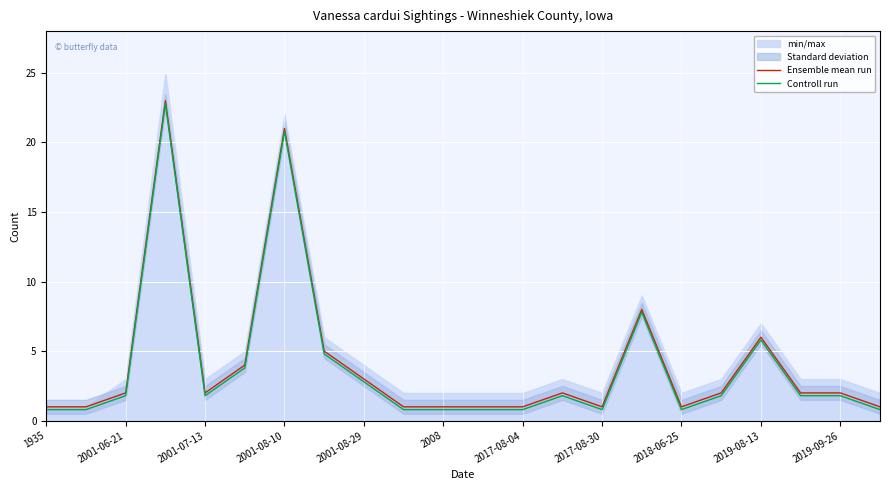

At how many categories does at least one series exceed 3?

6